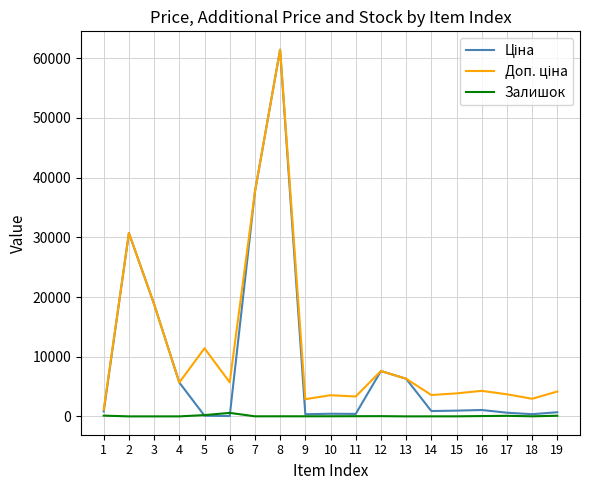

True or false: Доп. ціна has more than 2 interior local peaks.

True